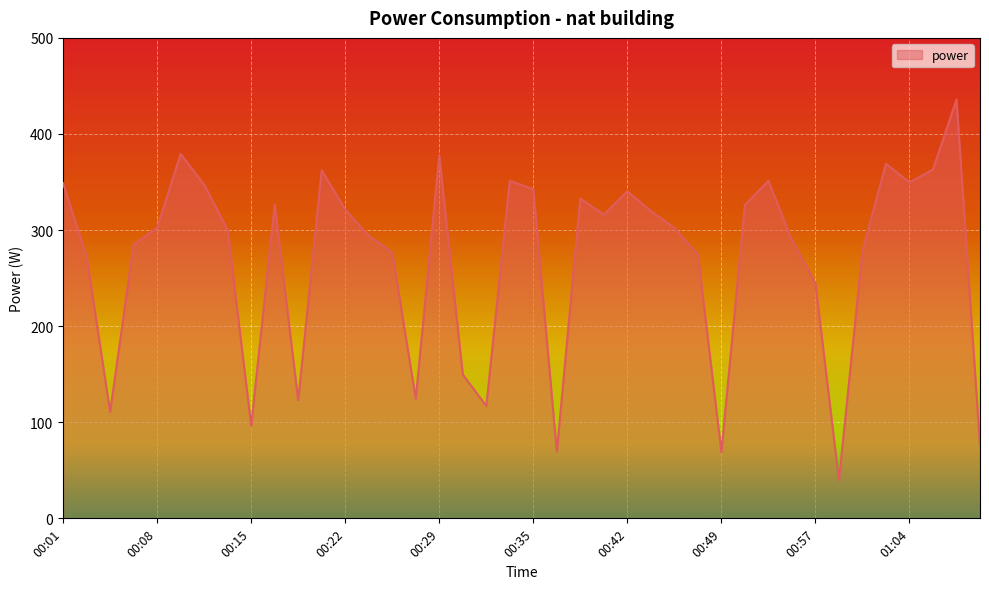

What is the difference between the maximum and minimum values?

396.3